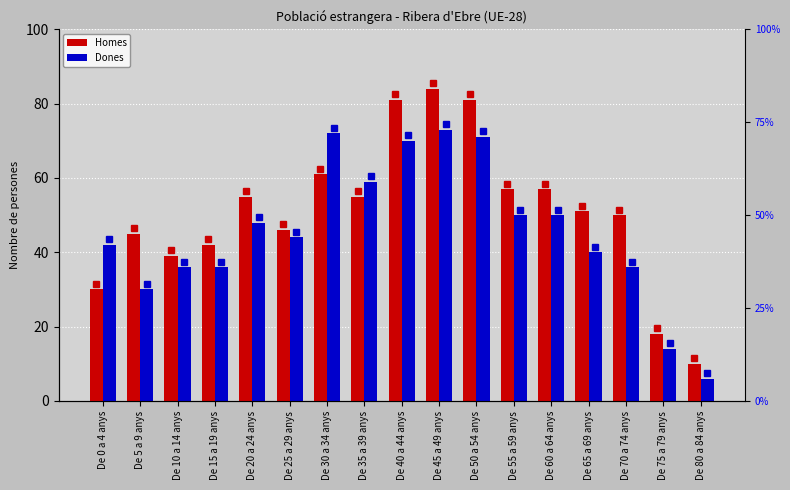

Between De 30 a 34 anys and De 15 a 19 anys, which is larger?

De 30 a 34 anys